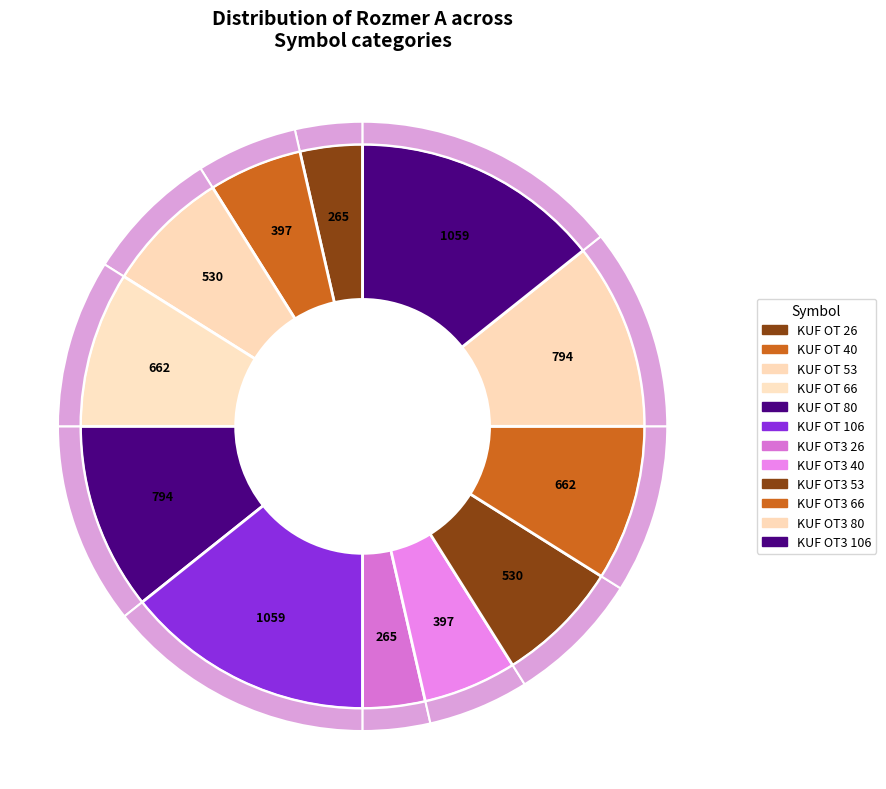

Approximately how many times larger is the value at KUF OT3 80 compared to KUF OT3 26?

3.0